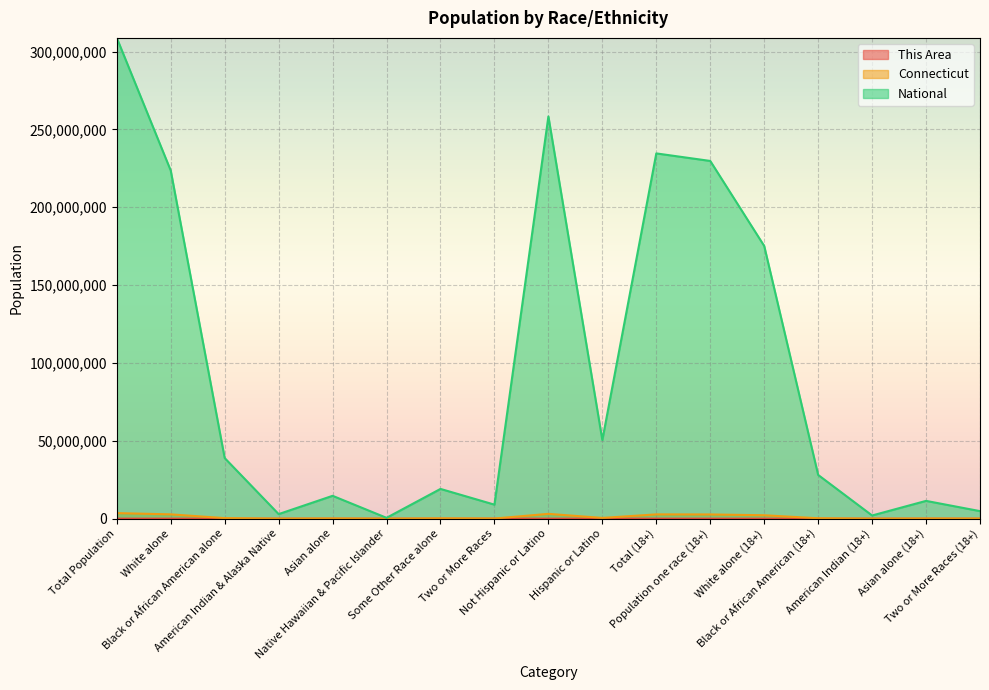

Reading right to left, what are all the values shown in this chart?

This Area: 997	946	72	1403	10938	17372	18369	9583	13909	1465	5327	9	1249	118	1837	13487	23492
Connecticut: 48957	101416	7940	261438	2199381	2708125	2757082	479087	3095010	92676	198466	1428	135565	11256	362296	2772410	3574097
National: 4840677	11422616	2043876	28088003	175134916	229723394	234564071	50477594	258267944	9009073	19107368	540013	14674252	2932248	38929319	223553265	308745538